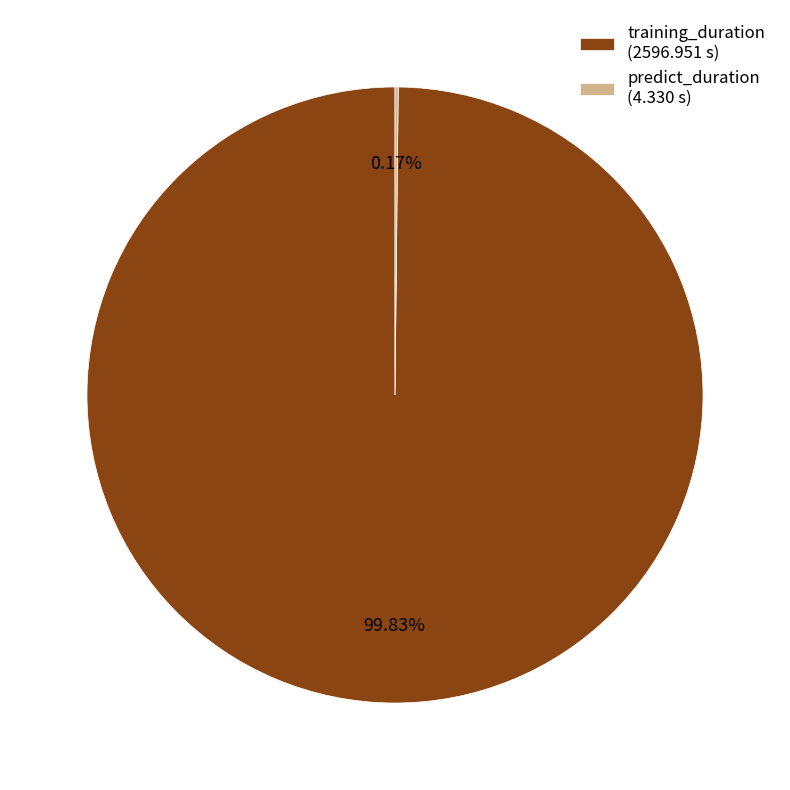

Does training_duration (2596.951 s) represent more than half of the total?

Yes